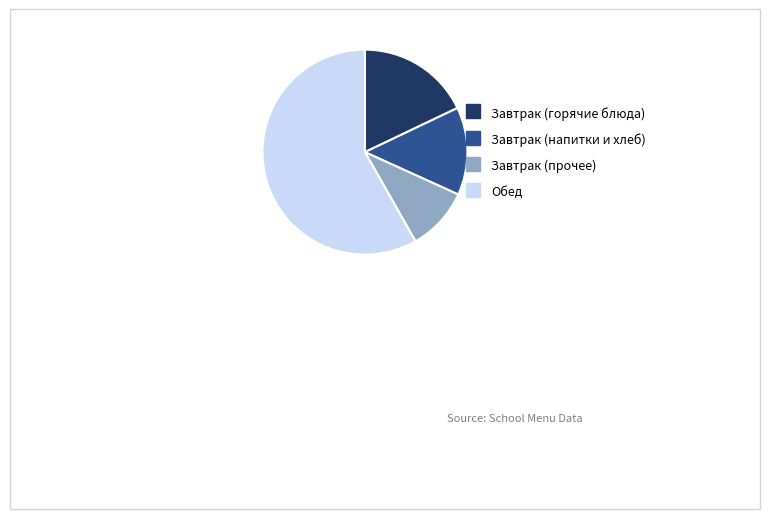

How many segments does this pie chart have?

4